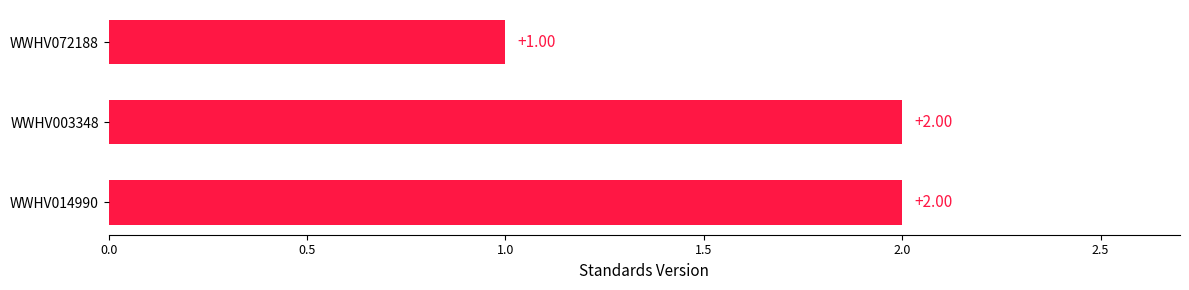

What is the sum of the values at WWHV003348 and WWHV014990?

4